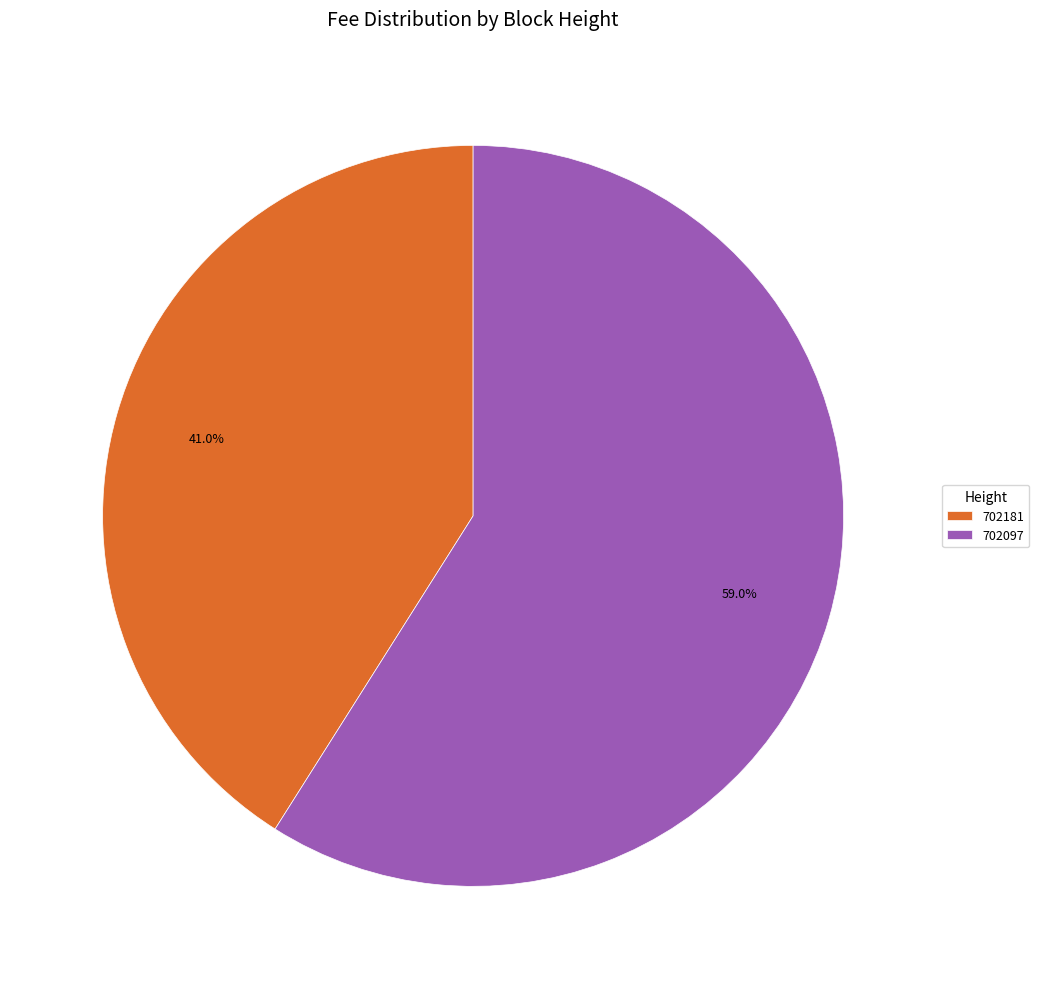

To the nearest percent, what is the average slice percentage?

50%